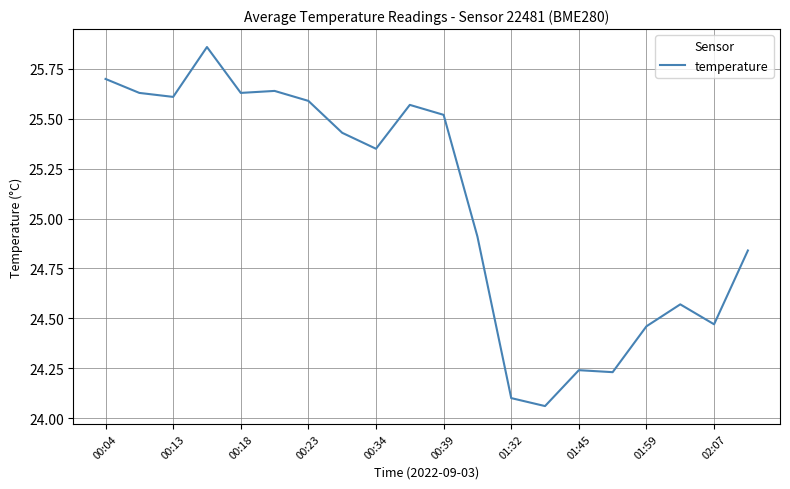

What is the difference between the maximum and minimum values?

1.8